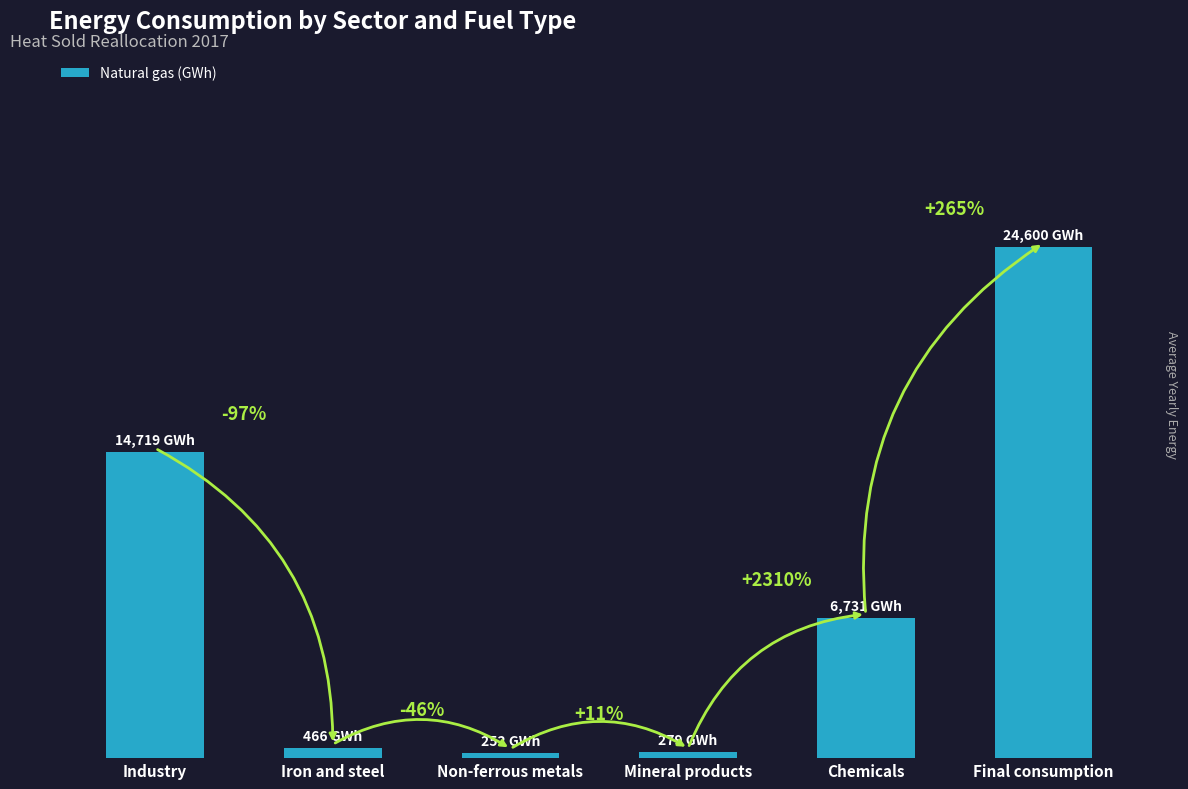

Reading left to right, list all the values displayed in this chart.

Industry=14718.8	Iron and steel=465.7	Non-ferrous metals=251.7	Mineral products=279.4	Chemicals=6731.5	Final consumption=24600.2